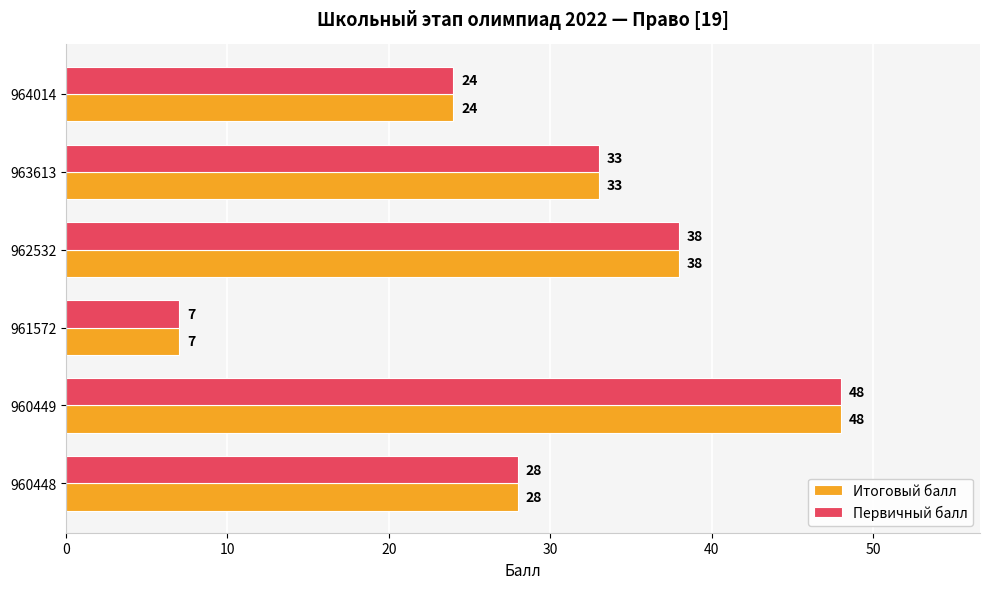

Which category has the lowest value in the Итоговый балл series?

961572